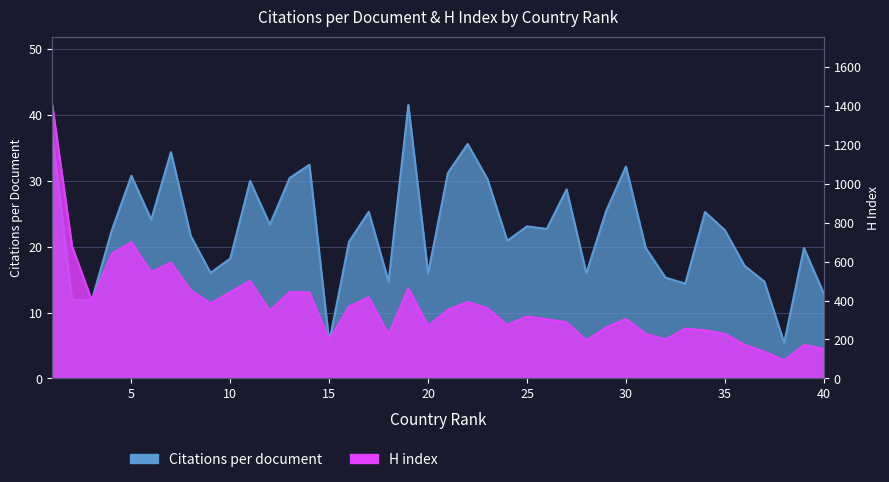

What is the approximate value of Citations per document at 28?

16.0